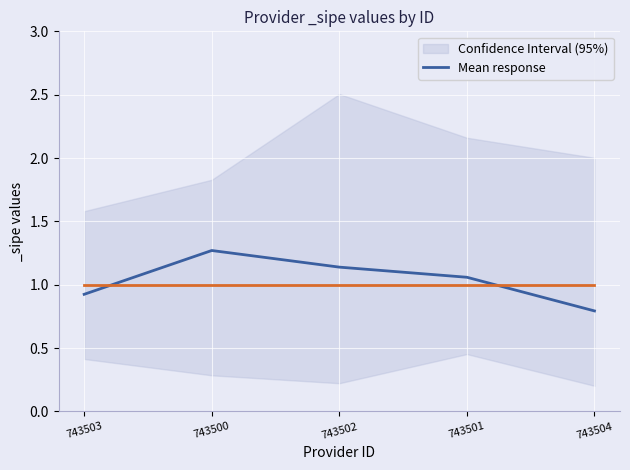

What is the label of the 4th point from the right?

743500